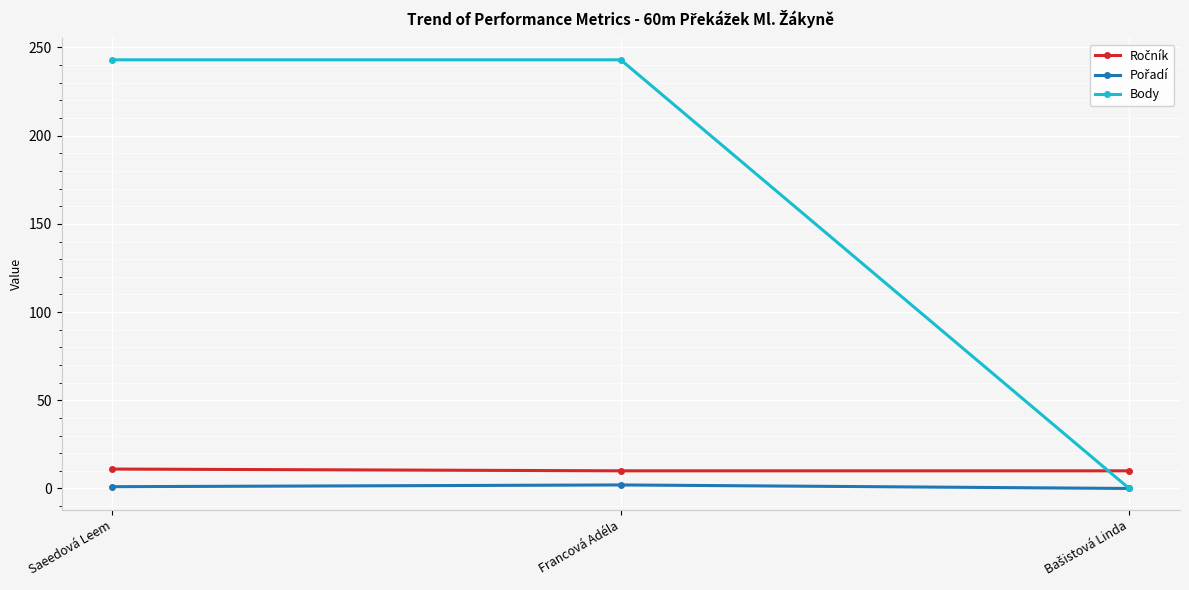

Is this an area chart (filled region under the line)?

No